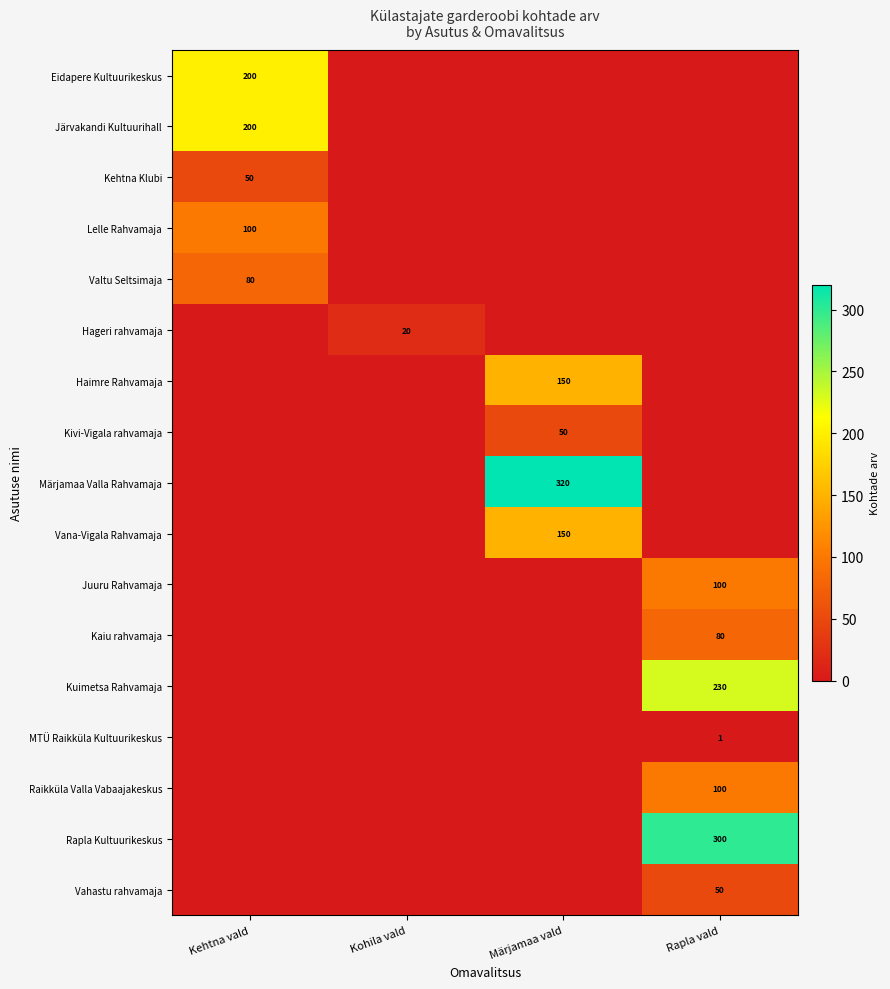

True or false: Raikküla Valla Vabaajakeskus has a value of 100 at Rapla vald.

True